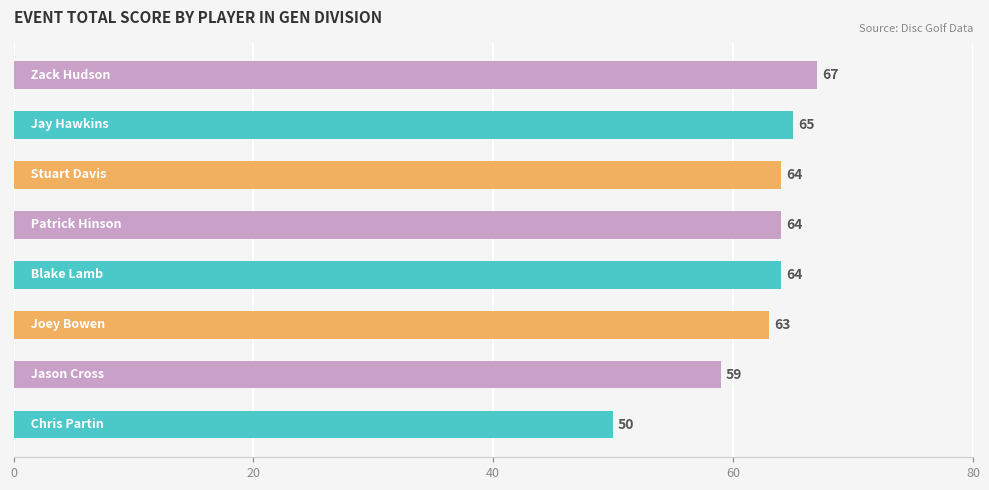

Count the number of data series in this chart.

1